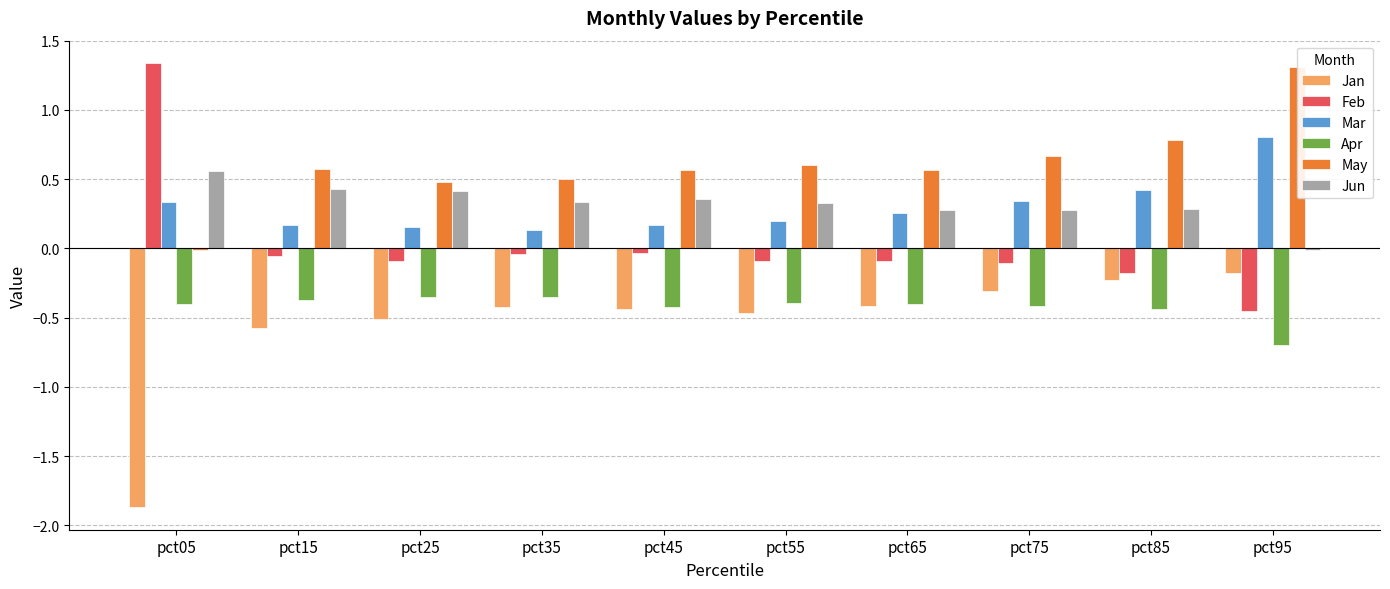

Which series has the largest total across all categories?

May